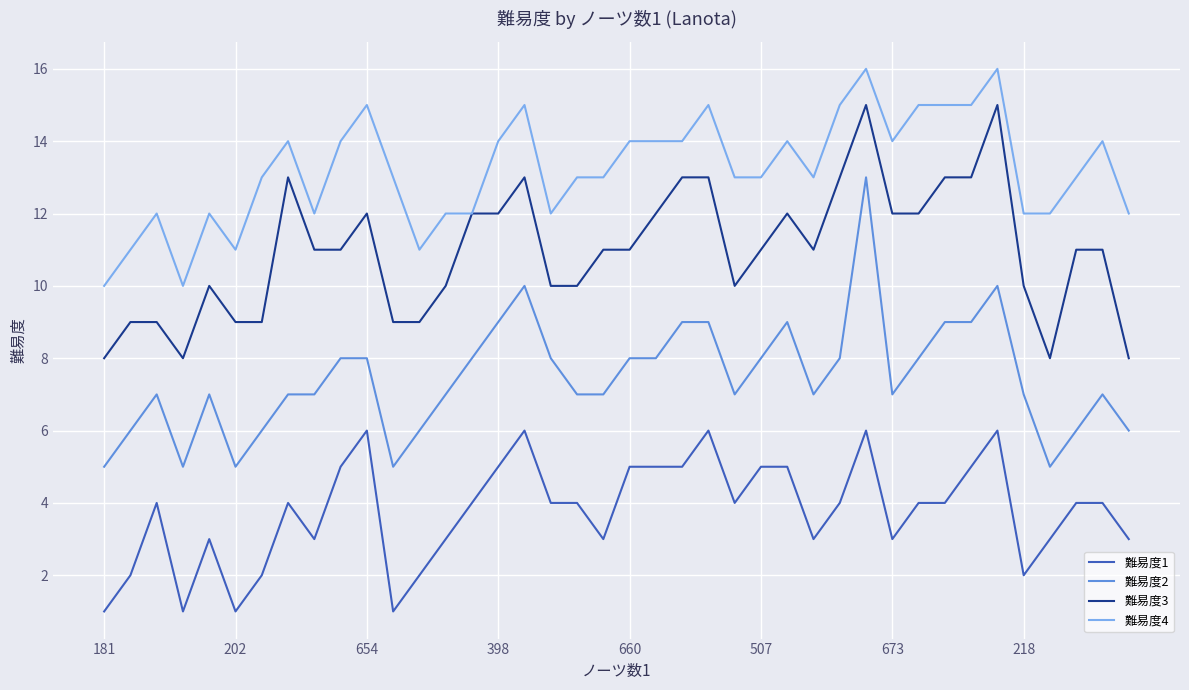

Which series has the largest range (max minus min)?

難易度2